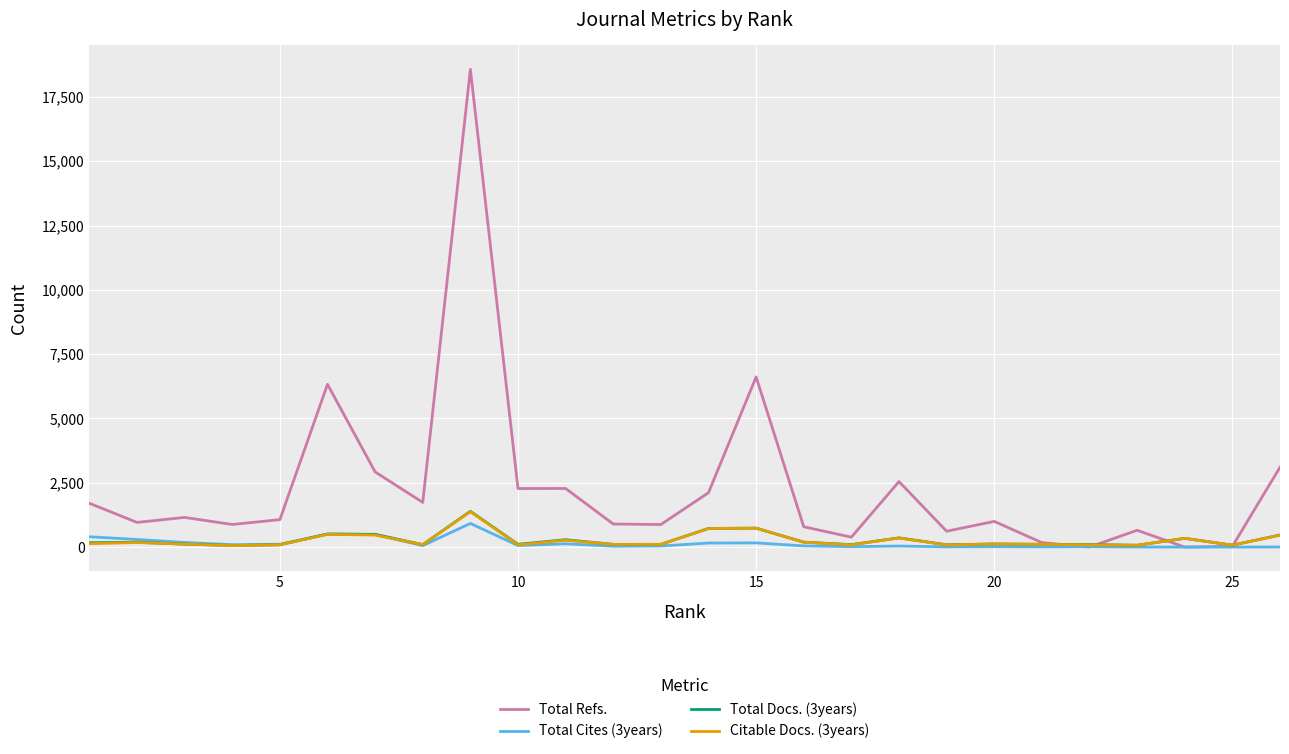

Which series has the largest range (max minus min)?

Total Refs.